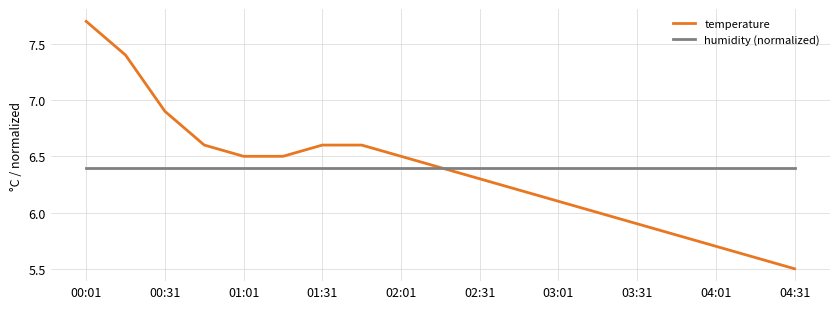

True or false: temperature has more than 2 interior local peaks.

False